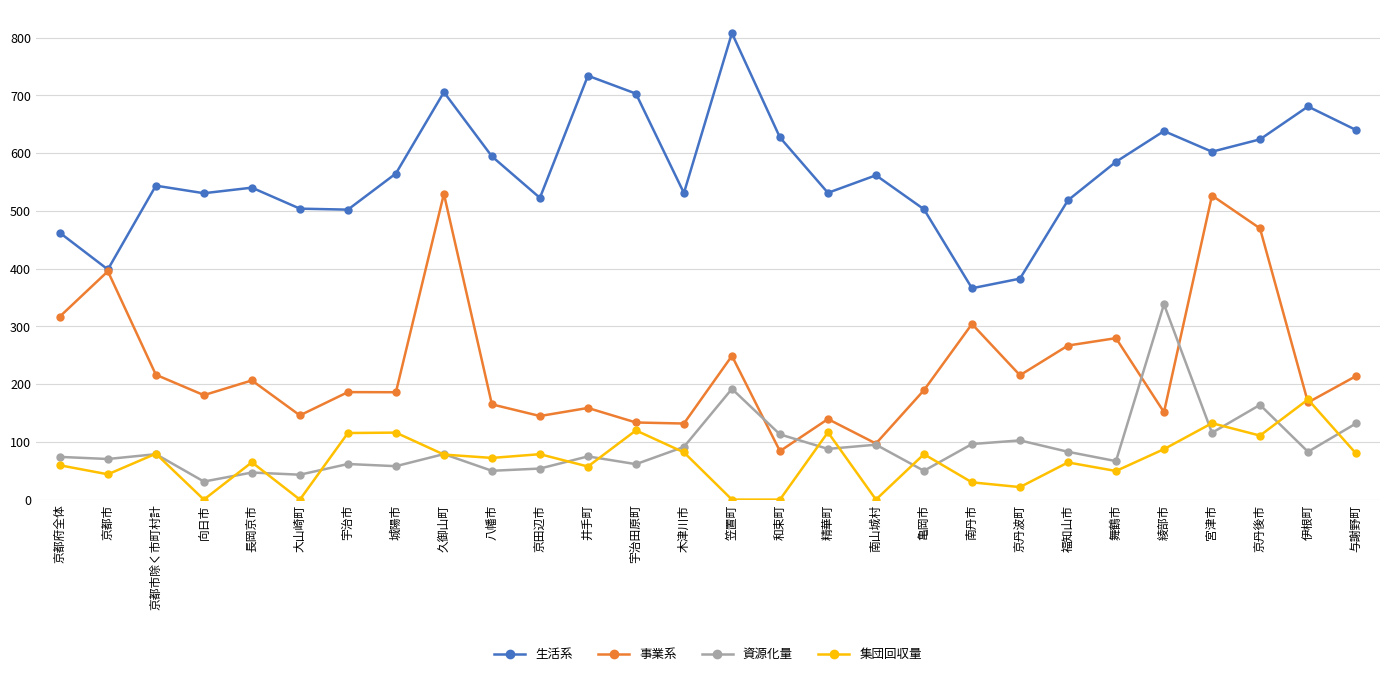

Read the 資源化量 value at 京都市除く市町村計.

78.6